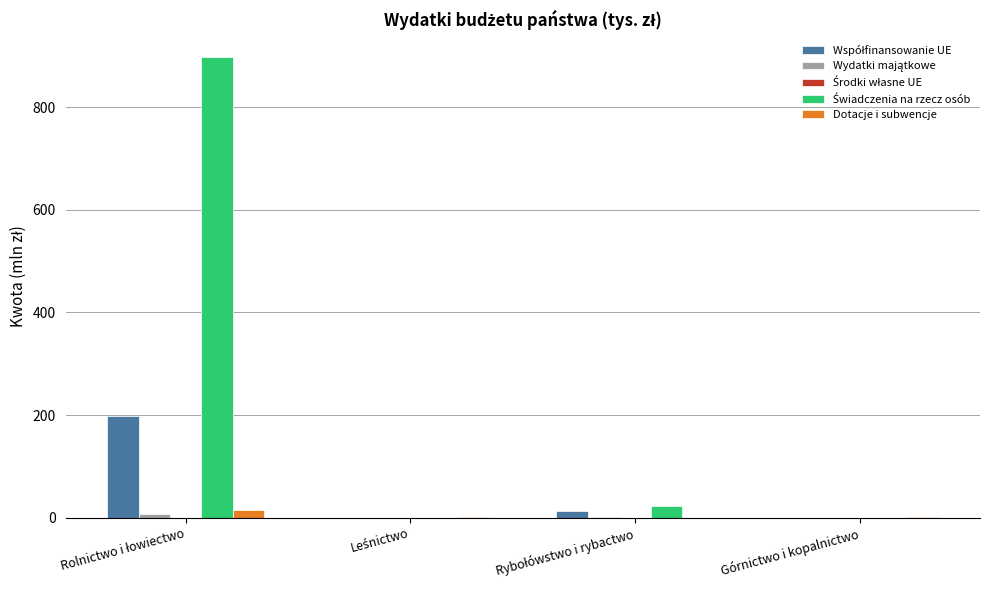

How many groups of bars are there?

4